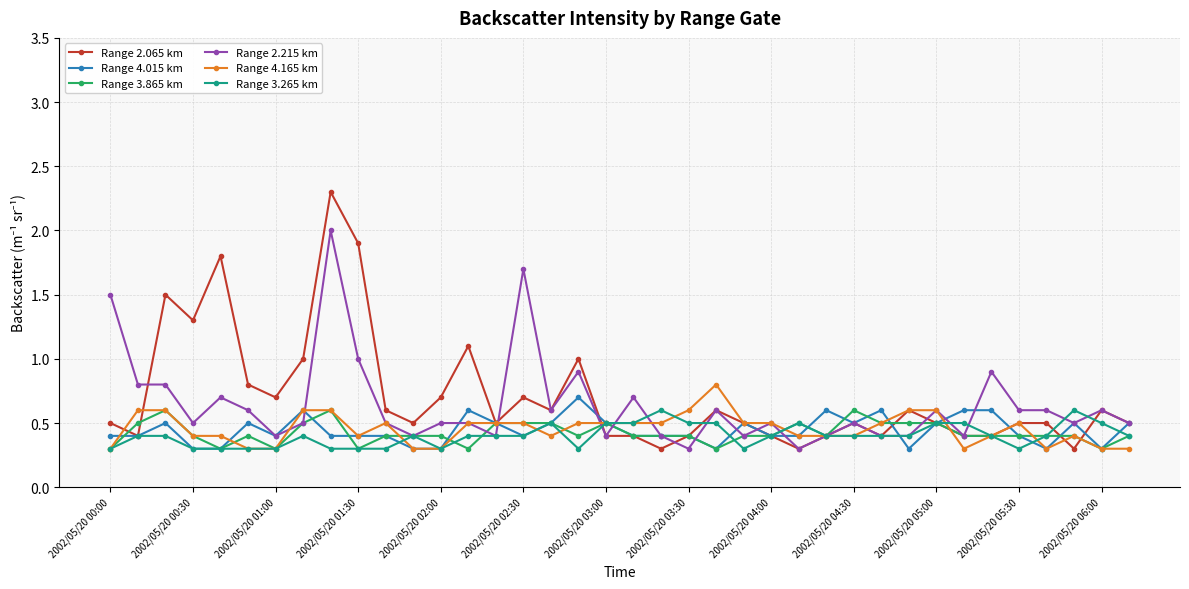

What is the greatest value displayed?

2.3